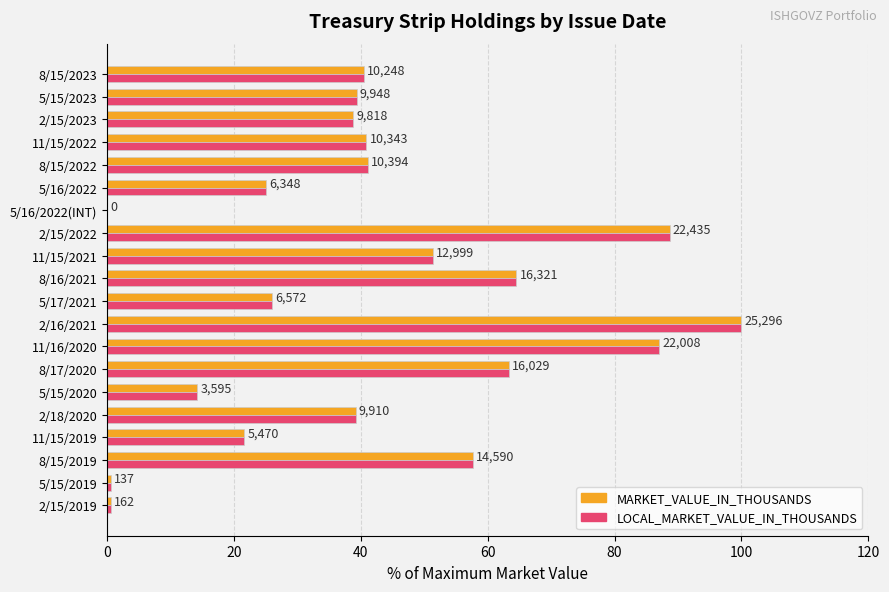

What is the highest value of the MARKET_VALUE_IN_THOUSANDS series?

100.0